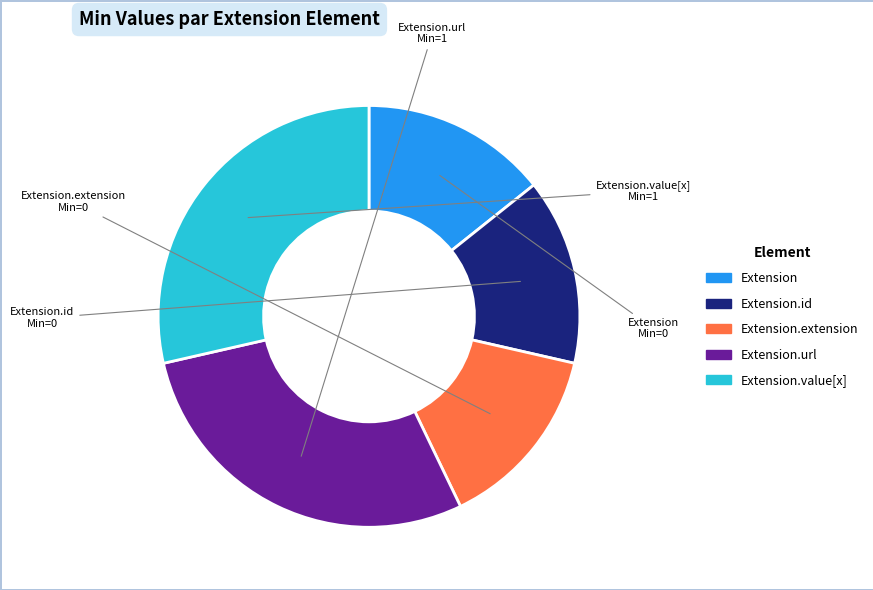

Does any single category account for the majority?

No